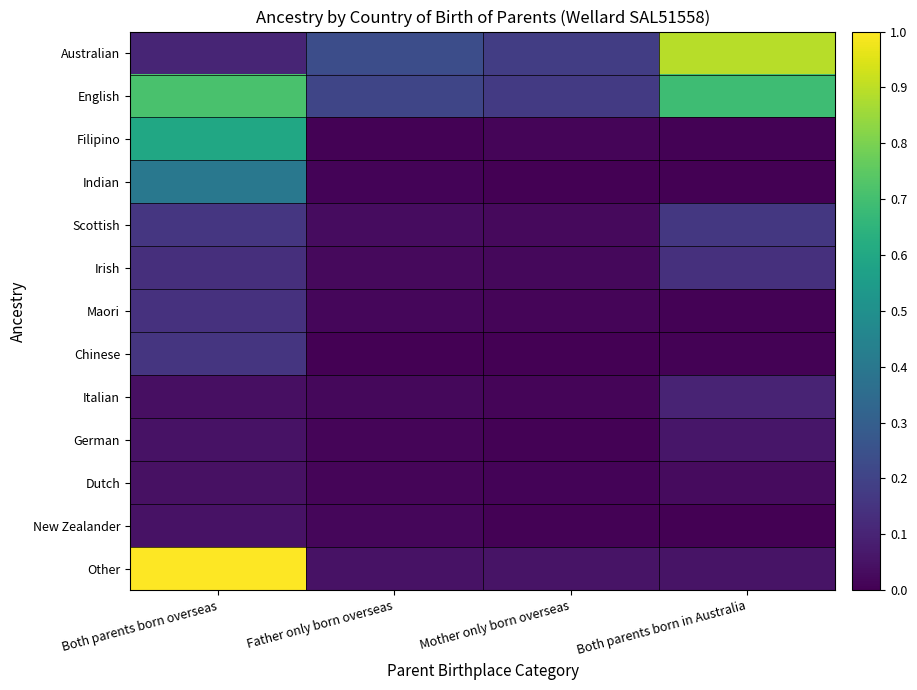

Rank the series by their maximum value, from lowest to highest.

Dutch, New Zealander, German, Italian, Irish, Maori, Chinese, Scottish, Indian, Filipino, English, Australian, Other